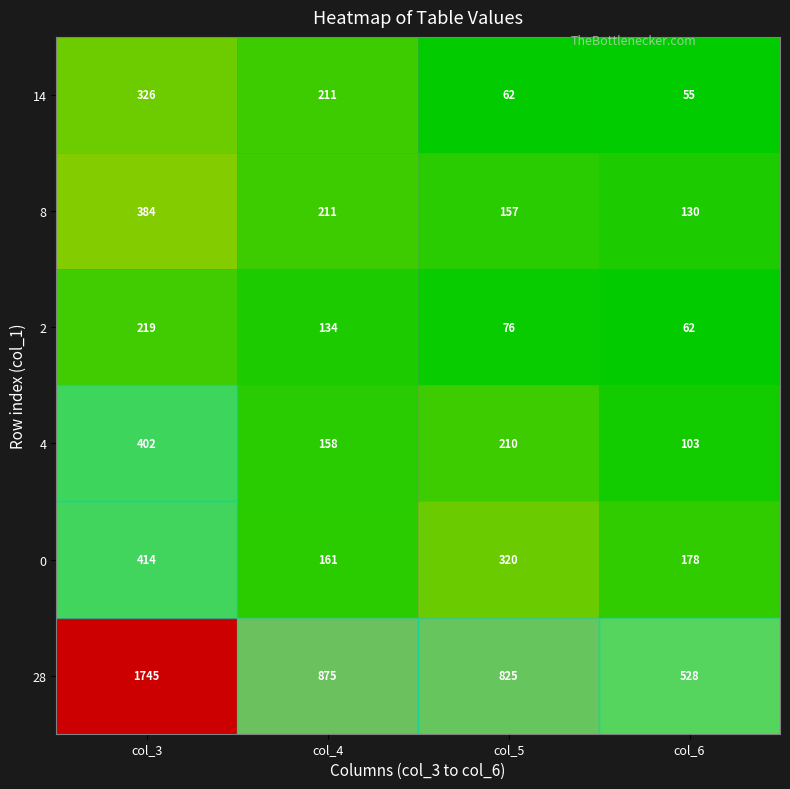

How many data points does each series have?

4